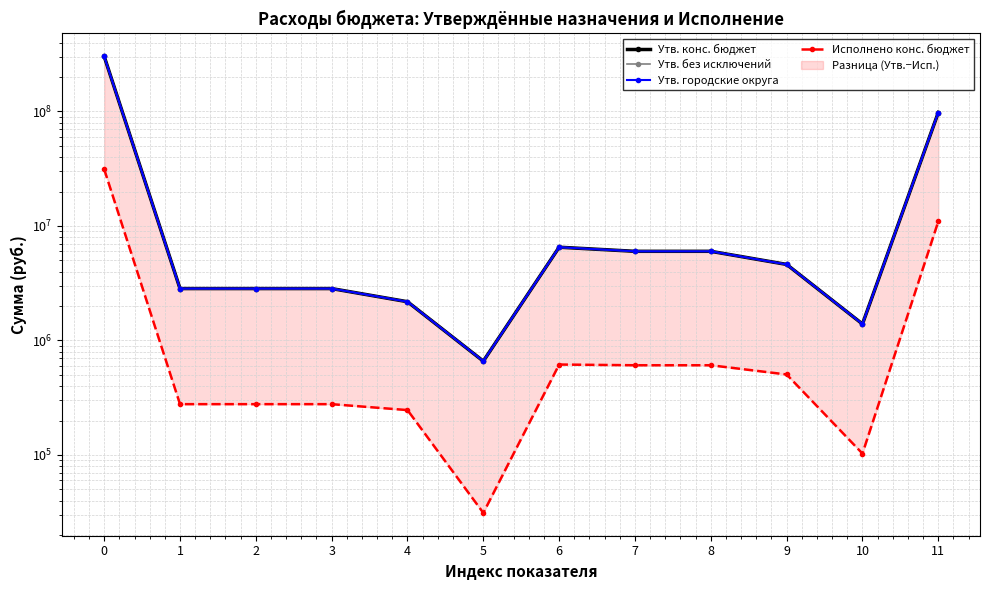

Reading left to right, what are all the values shown in this chart?

Утв. конс. бюджет: 0=303079848.0	1=2840000.0	2=2840000.0	3=2840000.0	4=2180000.0	5=660000.0	6=6524000.0	7=6008000.0	8=6008000.0	9=4615000.0	10=1393000.0	11=97913900.0
Утв. без исключений: 0=303079848.0	1=2840000.0	2=2840000.0	3=2840000.0	4=2180000.0	5=660000.0	6=6524000.0	7=6008000.0	8=6008000.0	9=4615000.0	10=1393000.0	11=97913900.0
Утв. городские округа: 0=303079848.0	1=2840000.0	2=2840000.0	3=2840000.0	4=2180000.0	5=660000.0	6=6524000.0	7=6008000.0	8=6008000.0	9=4615000.0	10=1393000.0	11=97913900.0
Исполнено конс. бюджет: 0=31294484.2	1=277920.1	2=277920.1	3=277920.1	4=246706.7	5=31213.4	6=616559.2	7=607622.8	8=607622.8	9=504704.1	10=102918.6	11=10959709.4